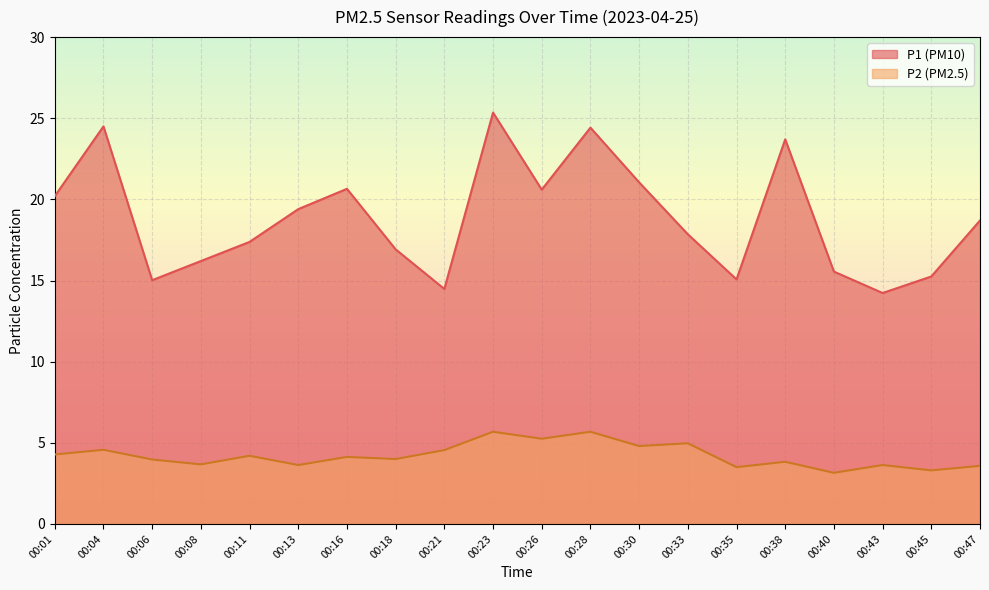

List the series in order of their peak value, highest first.

P1, P2